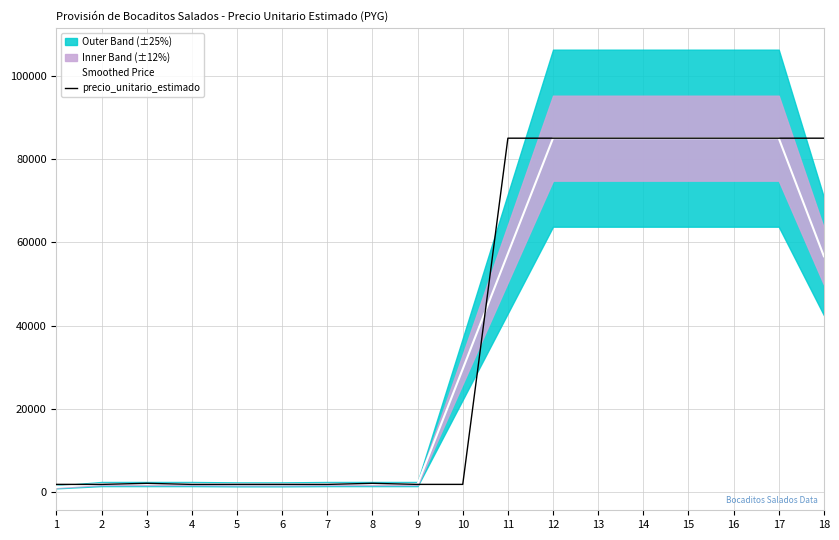

What is the difference between the maximum and minimum values in the precio_unitario_estimado series?

83100.0